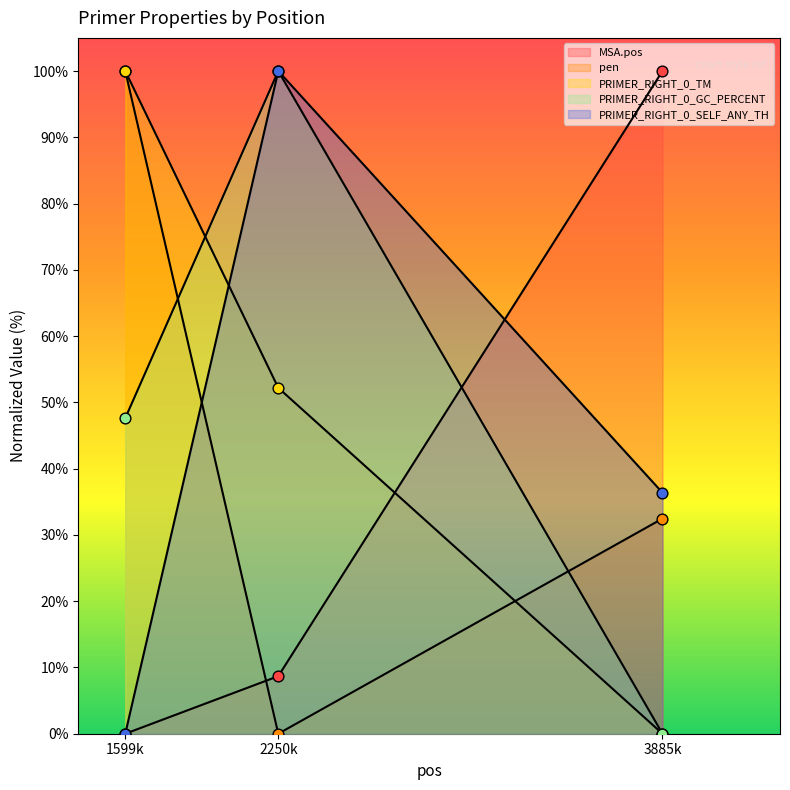

Which series has the largest Y range (max minus min)?

MSA.pos